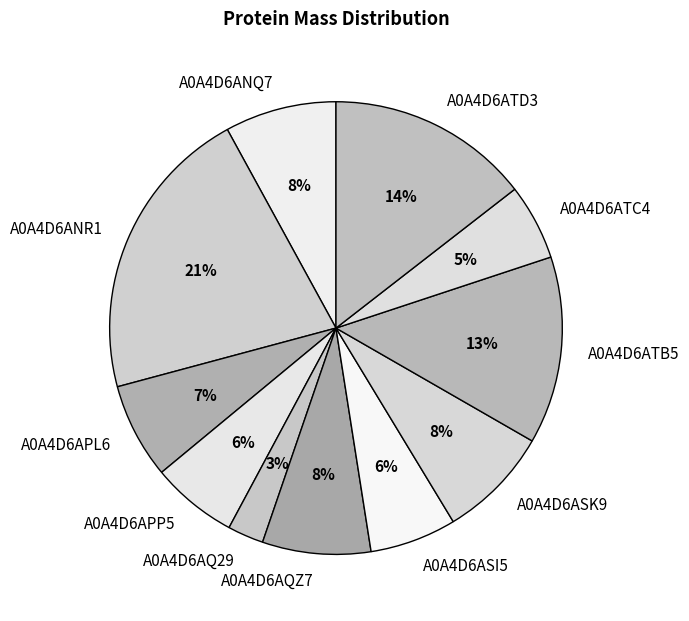

Combined, do A0A4D6APP5 and A0A4D6ATB5 account for over 50%?

No